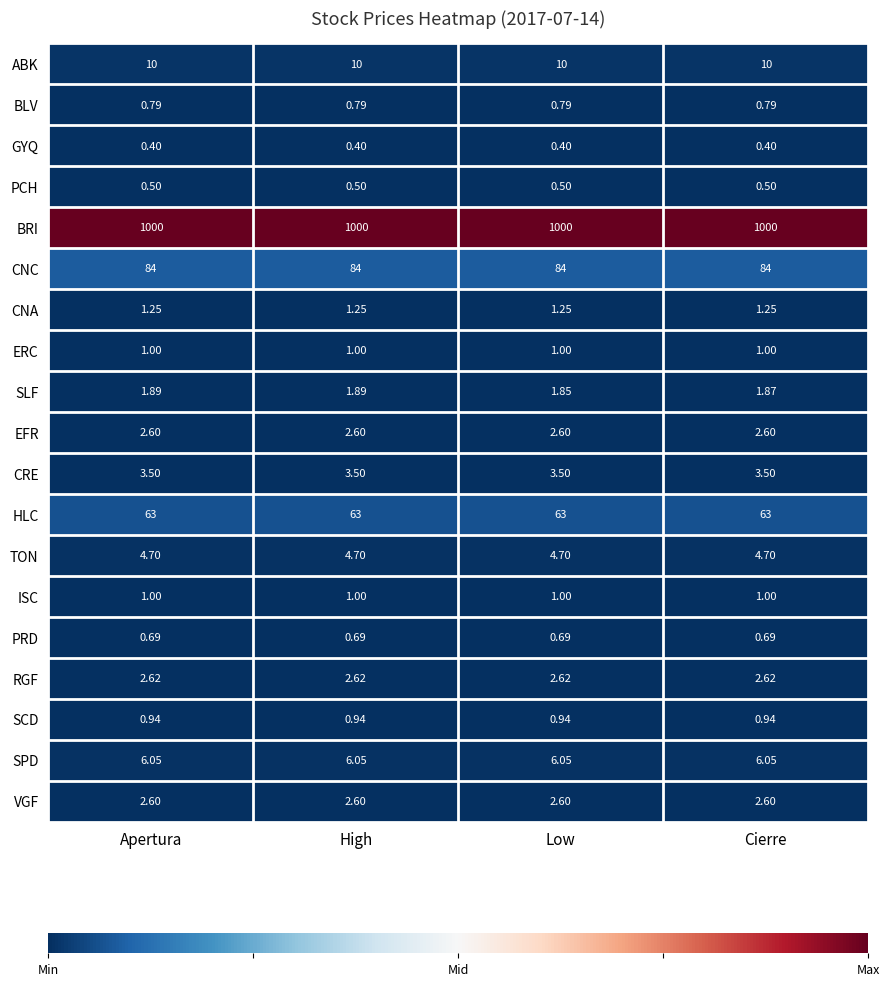

Which series has the largest total across all categories?

BRI